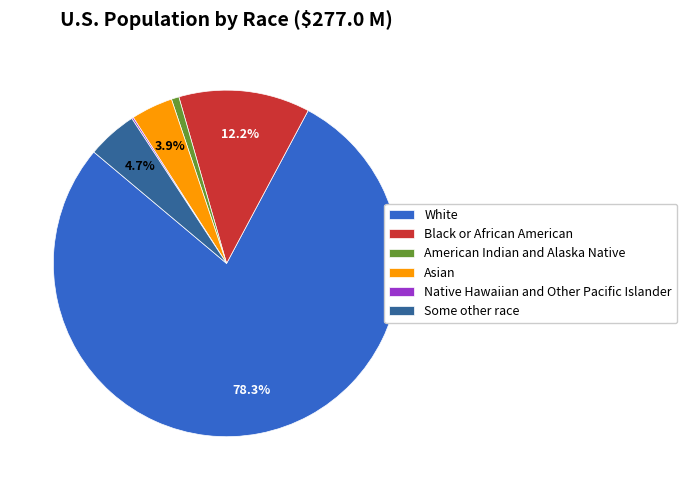

Is there any slice that represents more than half of the pie?

Yes